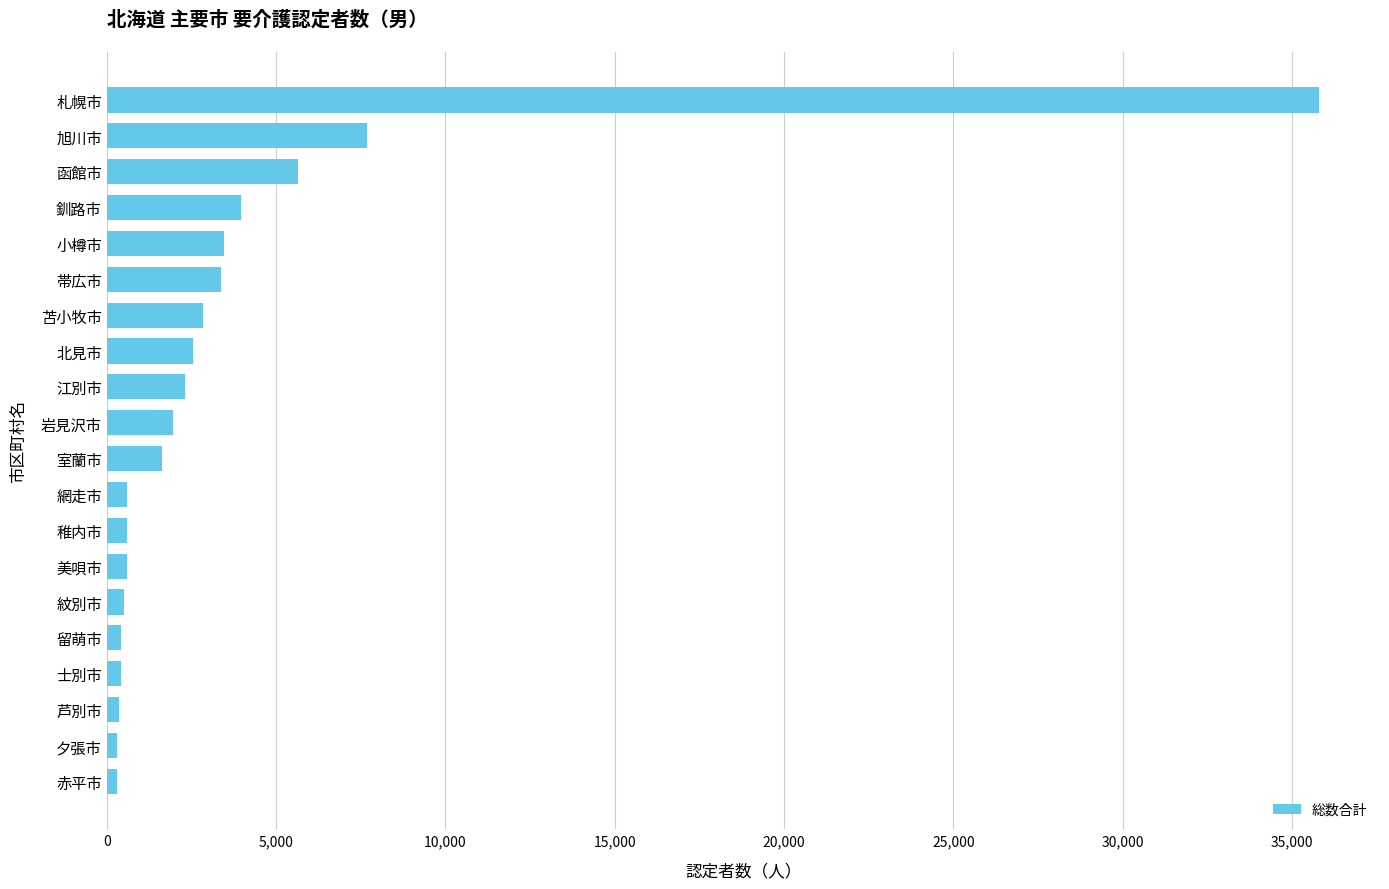

The value at 小樽市 is 3458. True or false?

True